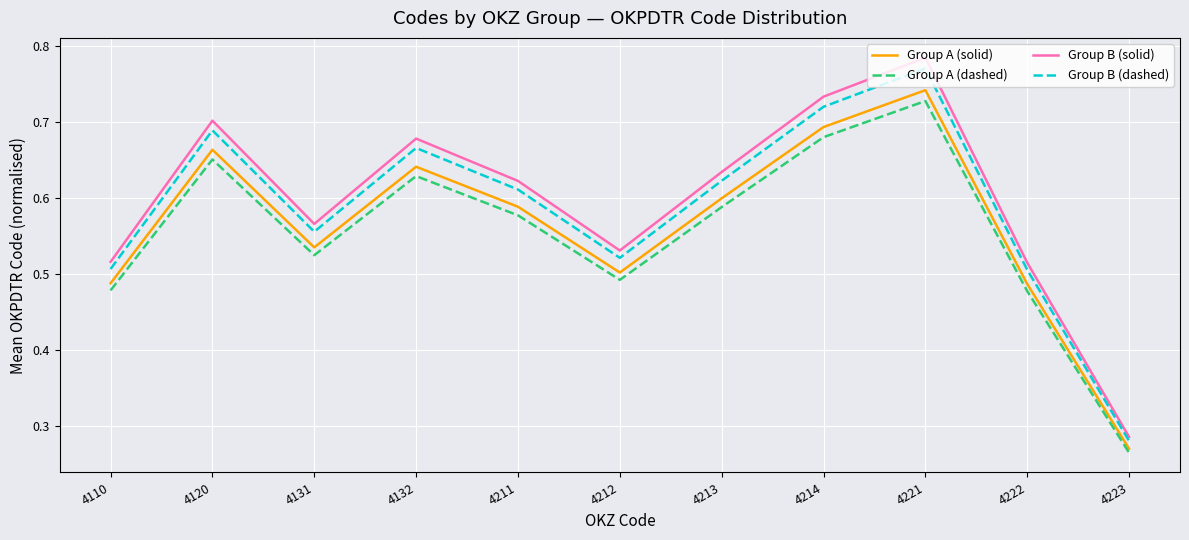

Which category has the lowest value in the Group B (solid) series?

4223